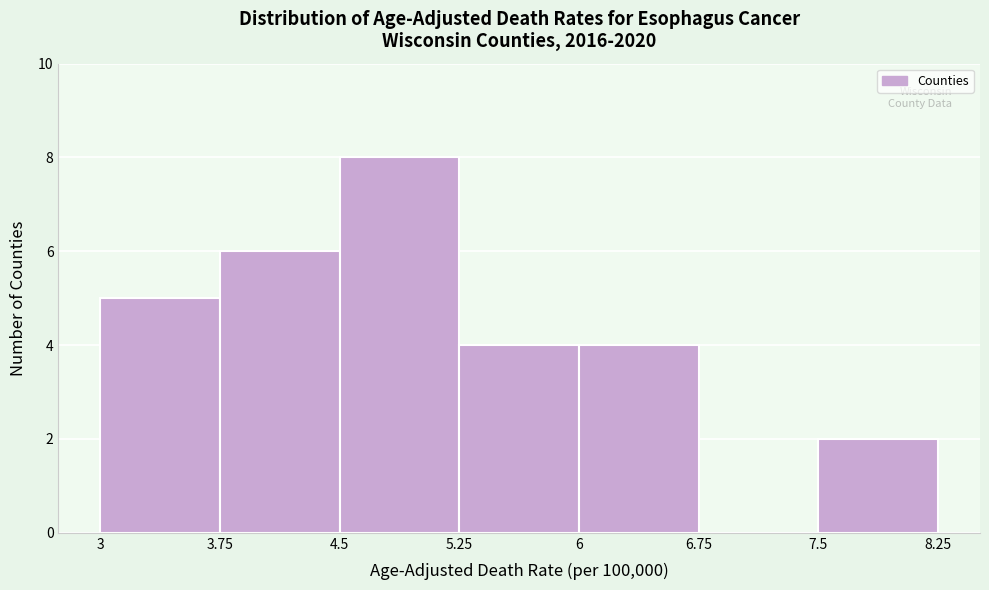

Reading left to right, transcribe this chart: for each bar, give the range it covers on the x-axis and its height. The values are not printed on the chart, so give them approximately, as read against the axis.

3 to 3.75: 5
3.75 to 4.5: 6
4.5 to 5.25: 8
5.25 to 6: 4
6 to 6.75: 4
6.75 to 7.5: 0
7.5 to 8.25: 2